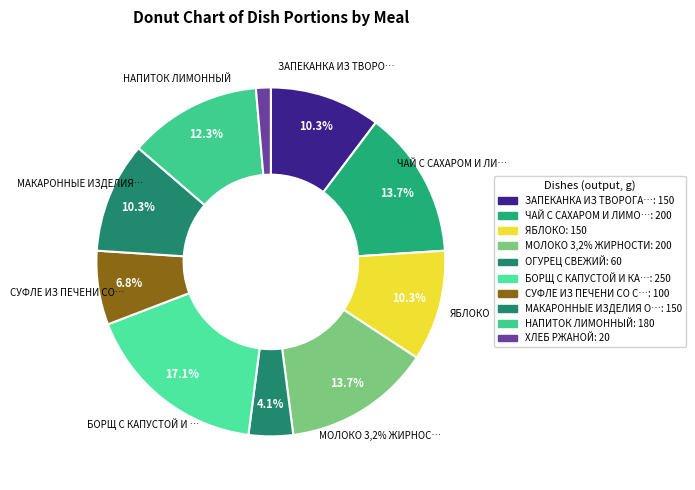

Combined, what portion of the pie is ЯБЛОКО and МАКАРОННЫЕ ИЗДЕЛИЯ ОТВАРНЫЕ?

20.5%